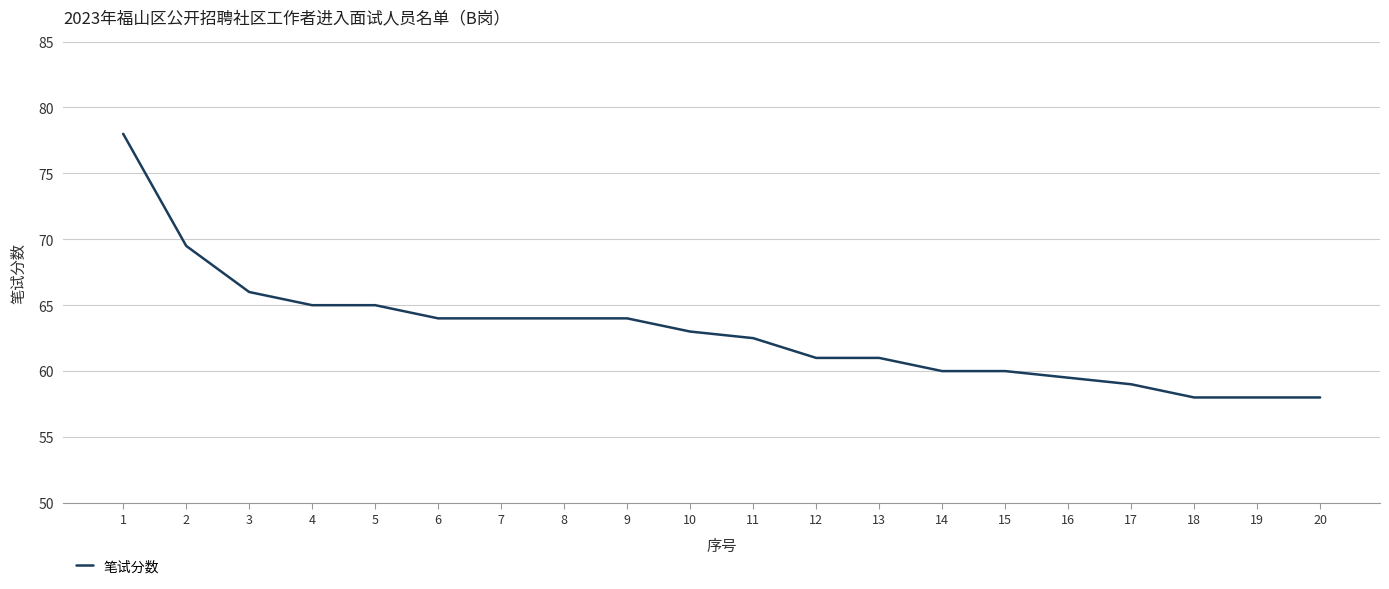

Reading left to right, list all the values displayed in this chart.

1=78.0	2=69.5	3=66.0	4=65.0	5=65.0	6=64.0	7=64.0	8=64.0	9=64.0	10=63.0	11=62.5	12=61.0	13=61.0	14=60.0	15=60.0	16=59.5	17=59.0	18=58.0	19=58.0	20=58.0